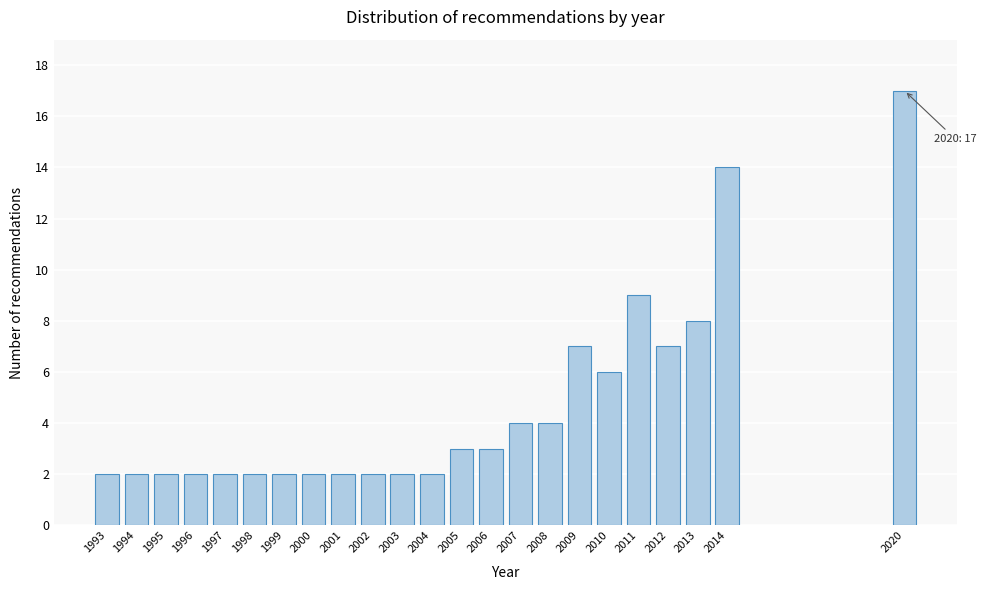

Reading right to left, what are all the values shown in this chart?

17	14	8	7	9	6	7	4	4	3	3	2	2	2	2	2	2	2	2	2	2	2	2